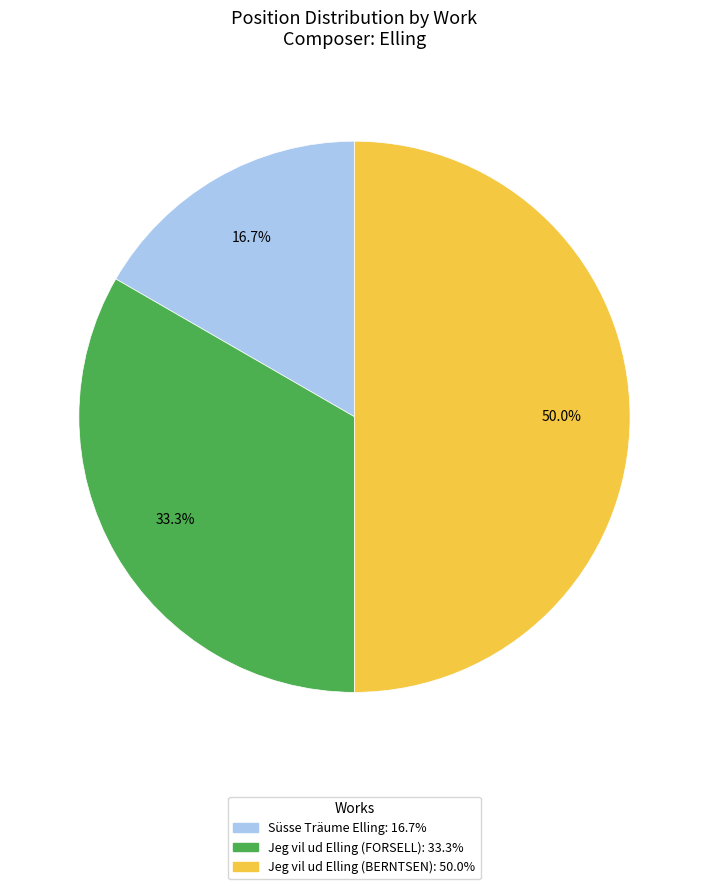

To the nearest percent, what portion does Süsse Träume Elling represent?

17%